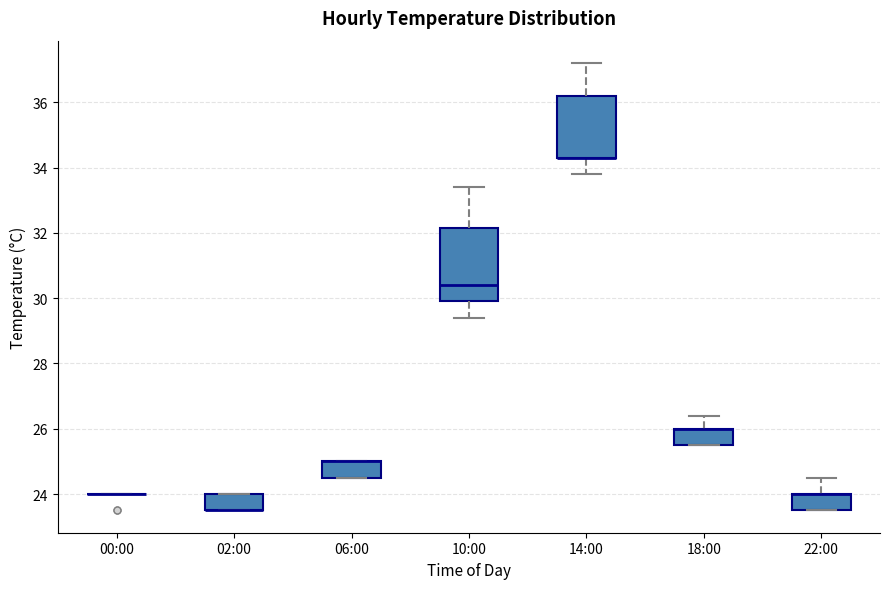

Reading left to right, read every box against the y-axis: the position of its median line, the range the box covers, and the ends of its whiskers. The values are not printed on the chart, so give them approximately, as read against the axis.

00:00: box collapsed to a line at 24.0, whiskers 24.0 to 24.0
02:00: median 23.6 (drawn on the box's lower edge), box 23.6 to 24.0, whiskers 23.6 to 24.0
06:00: median 25.0 (drawn on the box's upper edge), box 24.6 to 25.0, whiskers 24.6 to 25.0
10:00: median 30.4, box 30.0 to 32.2, whiskers 29.4 to 33.4
14:00: median 34.4 (drawn on the box's lower edge), box 34.4 to 36.2, whiskers 33.8 to 37.2
18:00: median 26.0 (drawn on the box's upper edge), box 25.6 to 26.0, whiskers 25.6 to 26.4
22:00: median 24.0 (drawn on the box's upper edge), box 23.6 to 24.0, whiskers 23.6 to 24.6